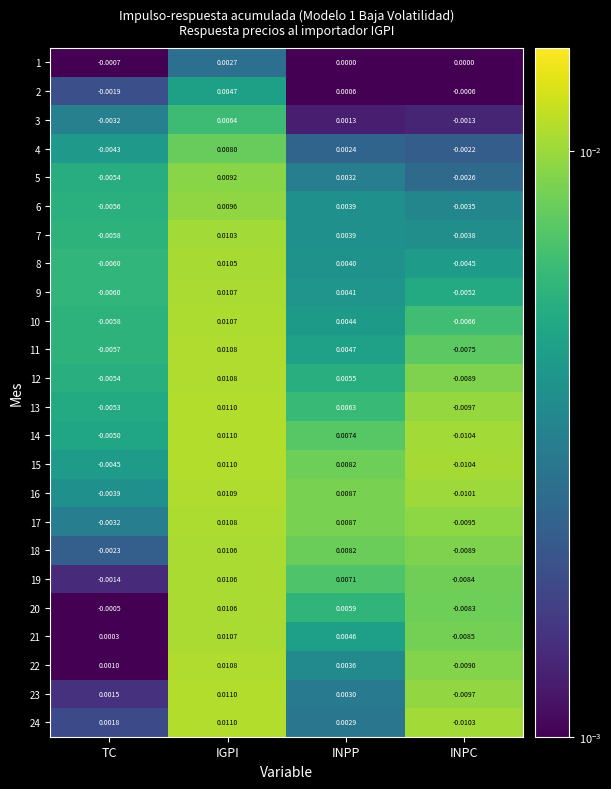

Which category has the highest value in the 22 series?

IGPI